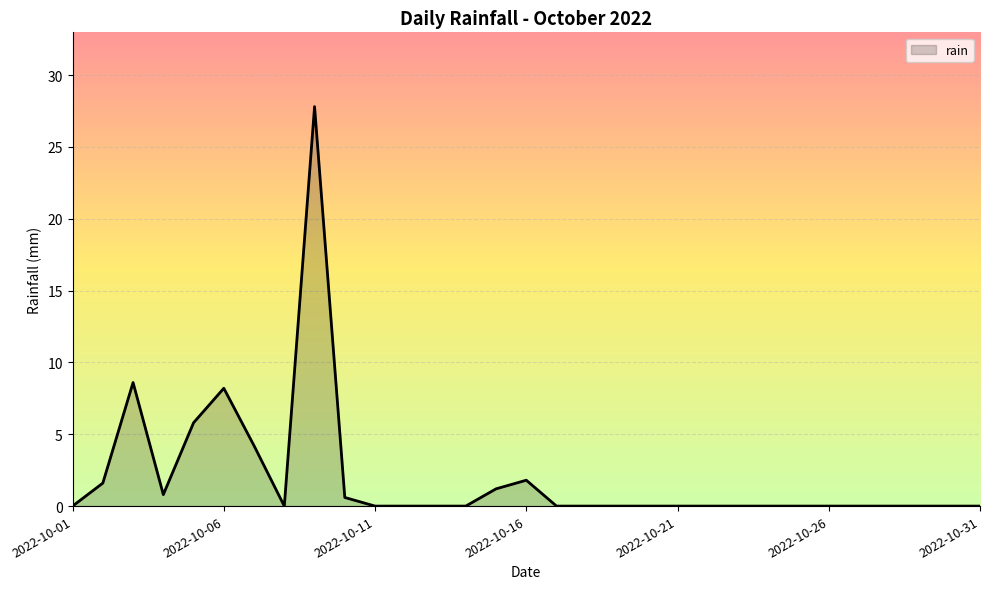

Count the number of data series in this chart.

1